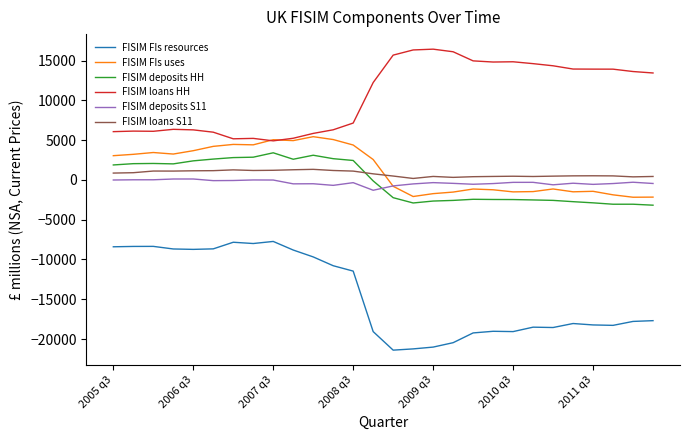

Which series has the largest range (max minus min)?

FISIM FIs resources